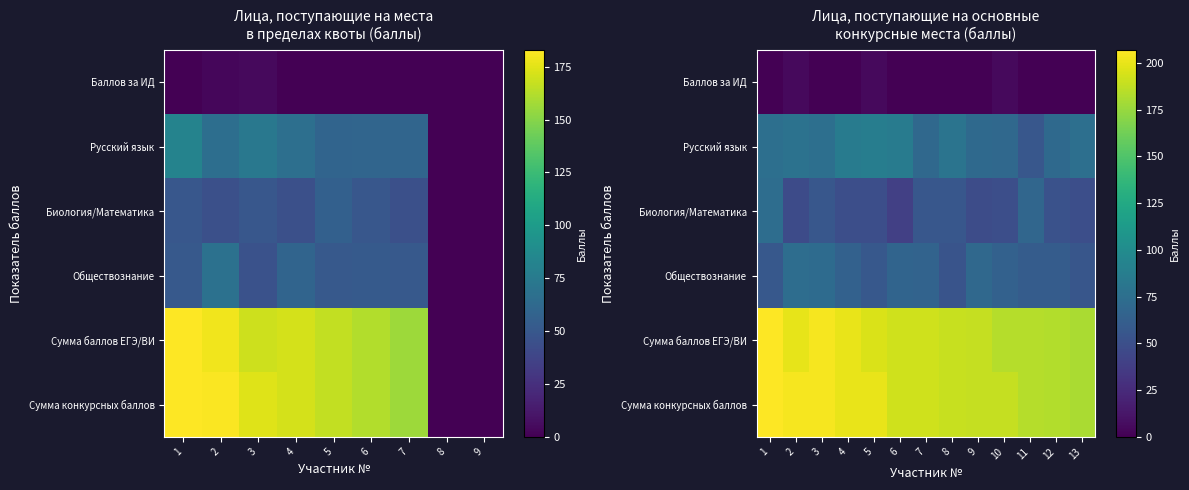

Which category has the highest value across all series?

1